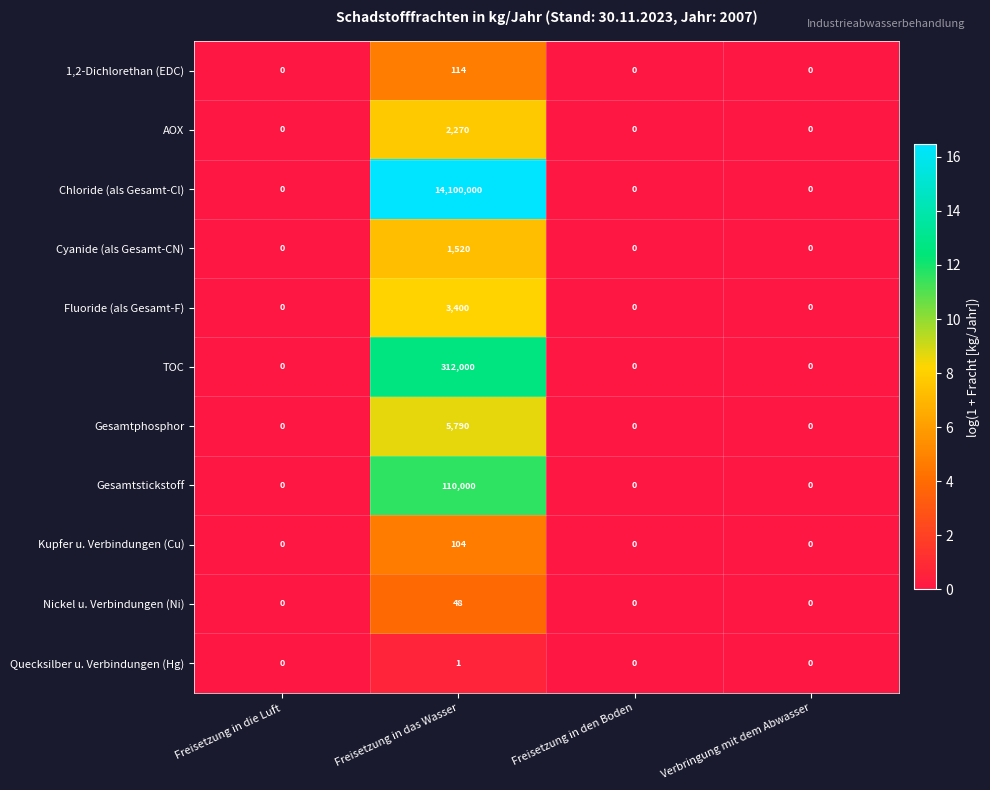

Rank the series by their maximum value, from highest to lowest.

Chloride (als Gesamt-Cl), TOC, Gesamtstickstoff, Gesamtphosphor, Fluoride (als Gesamt-F), AOX, Cyanide (als Gesamt-CN), 1,2-Dichlorethan (EDC), Kupfer u. Verbindungen (Cu), Nickel u. Verbindungen (Ni), Quecksilber u. Verbindungen (Hg)